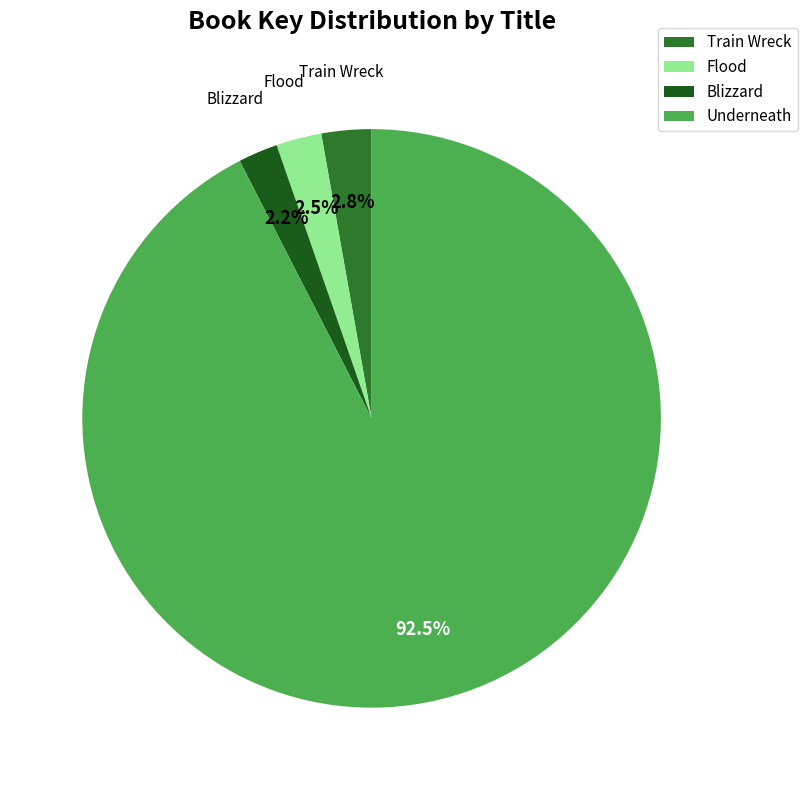

To the nearest percent, what is the average slice percentage?

25%